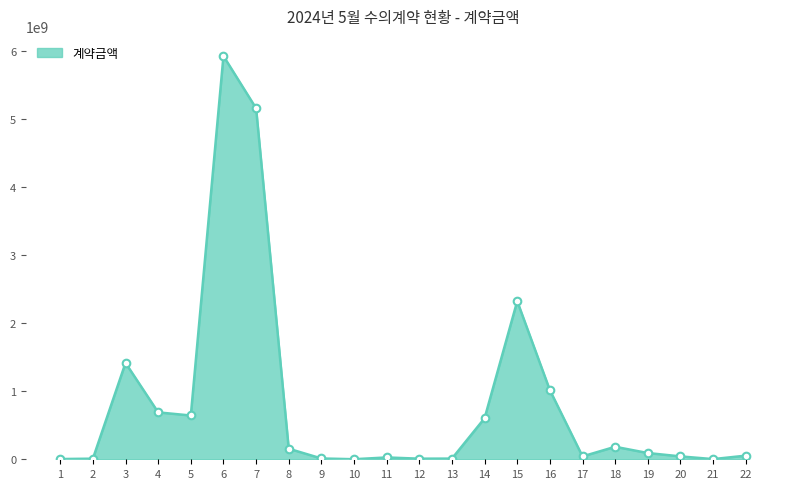

What is the ratio of the value at 4 to the value at 3?

0.5